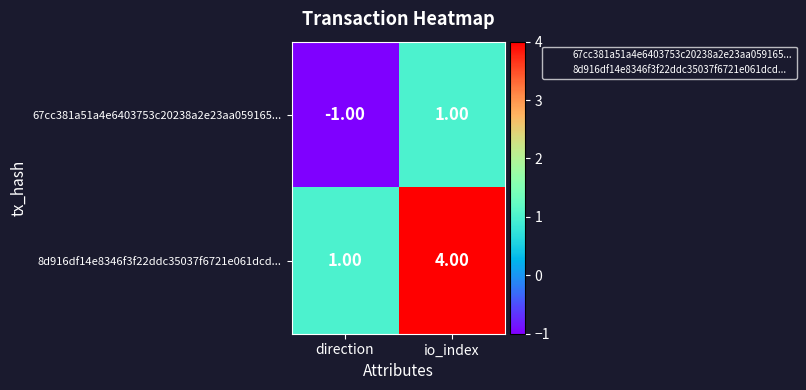

At which label is 8d916df14e8346f3f22ddc35037f6721e061dcd... closest to 2?

direction